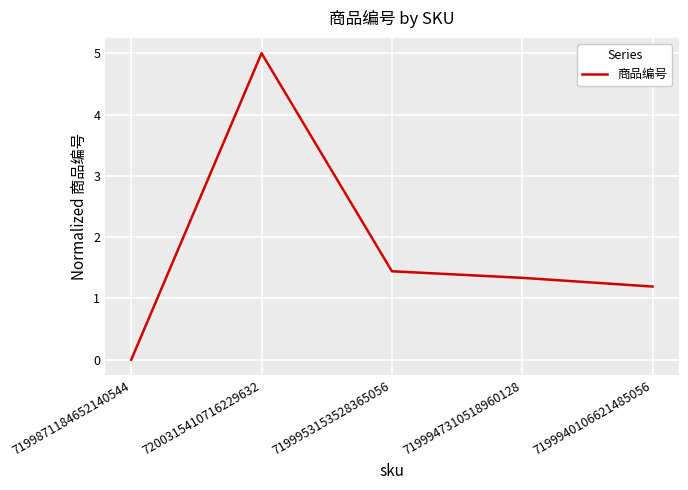

Reading left to right, what are all the values shown in this chart?

0.0	5.0	1.4	1.3	1.2